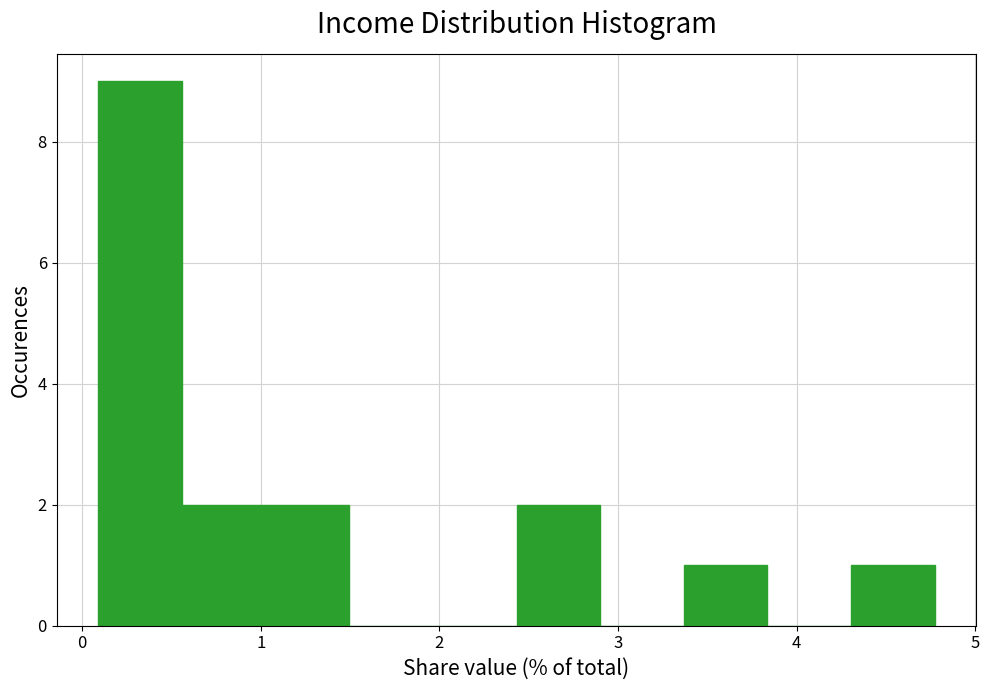

Reading left to right, transcribe this chart: for each bar, give the range it covers on the x-axis and its height. Neither the bar edges nor the heights are printed on the chart, so give them approximately, as read against the axes.

0.1 to 0.6: 9
0.6 to 1.0: 2
1.0 to 1.5: 2
1.5 to 2.0: 0
2.0 to 2.4: 0
2.4 to 2.9: 2
2.9 to 3.4: 0
3.4 to 3.8: 1
3.8 to 4.3: 0
4.3 to 4.8: 1